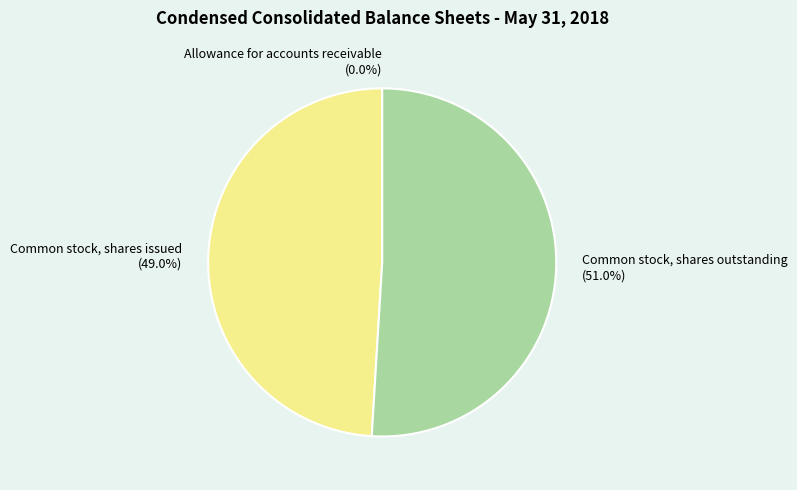

What is the largest slice in the pie chart?

Common stock, shares outstanding